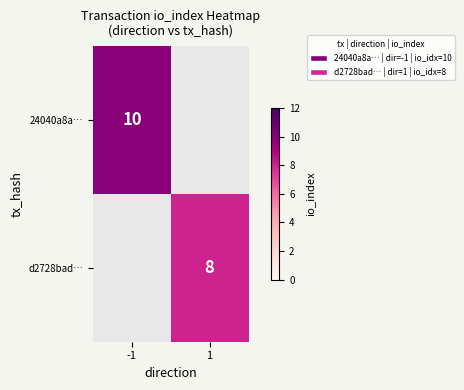

Rank the series by their average value, from highest to lowest.

24040a8a…, d2728bad…